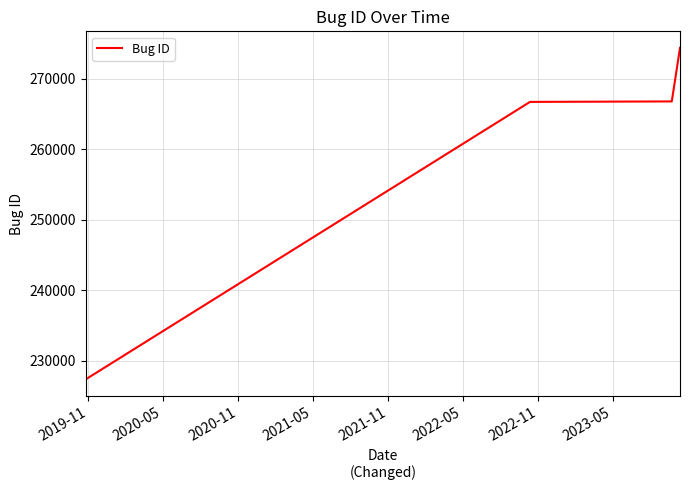

How many lines are shown in the chart?

1